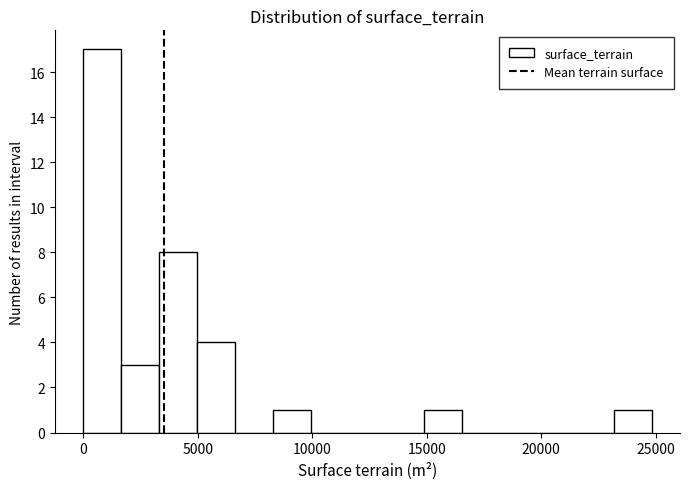

Read against the x-axis, roughly where is the centre of the tallest bar?

1000